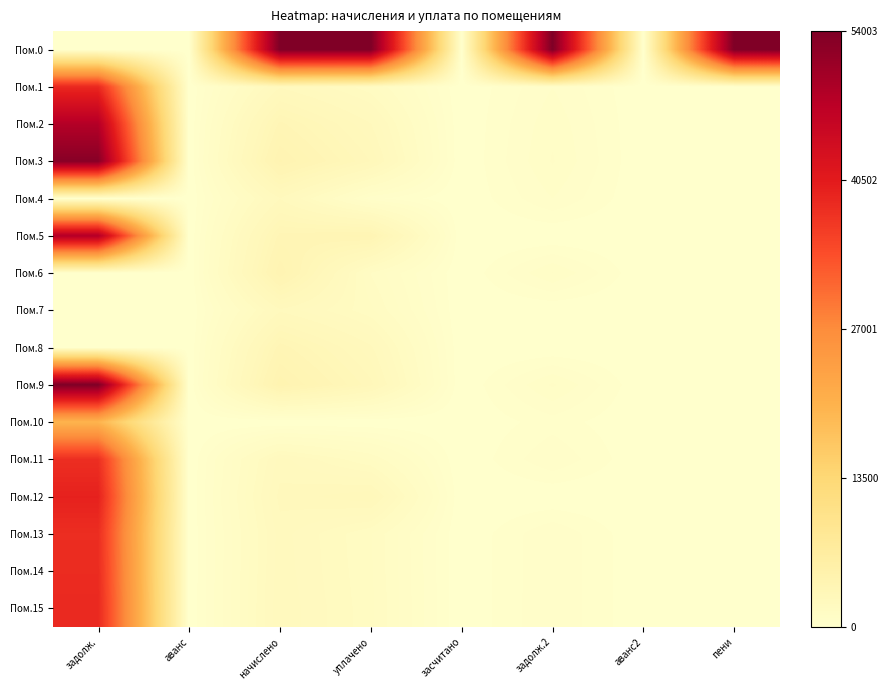

Between начислено and аванс2, which series saw the biggest shift?

Пом.0